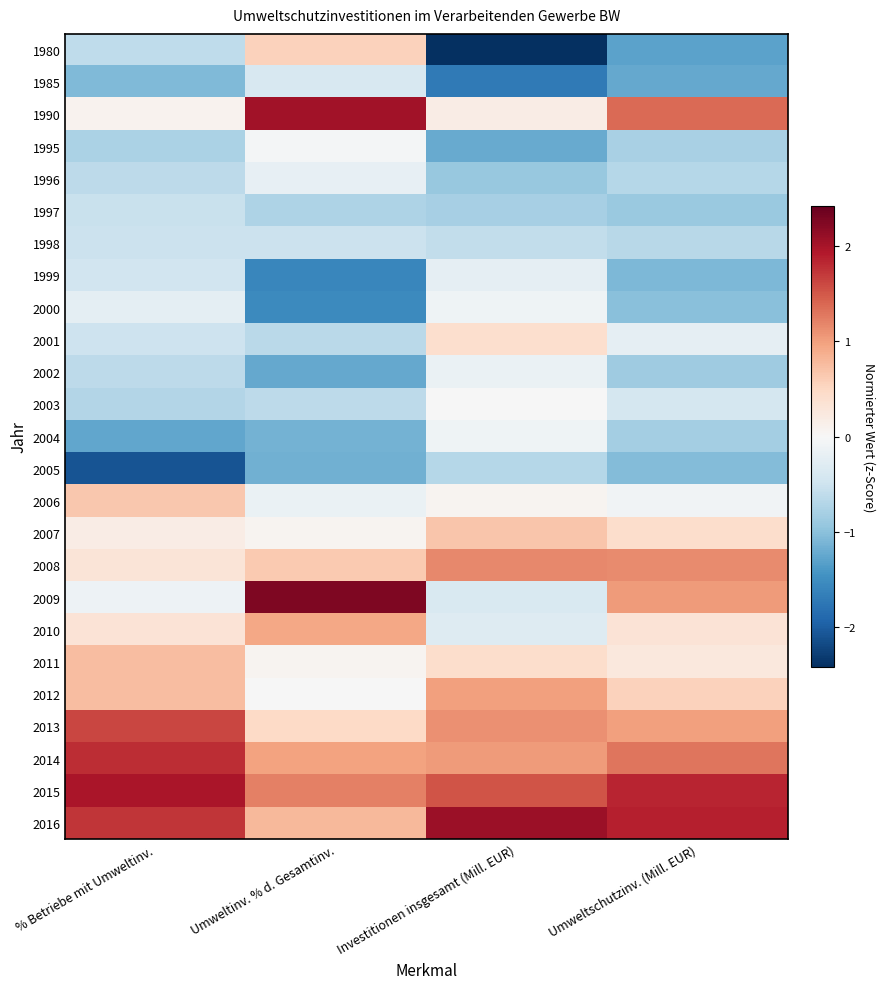

Reading left to right, what are all the values shown in this chart?

1980: % Betriebe mit Umweltinv.=-0.6	Umweltinv. % d. Gesamtinv.=0.6	Investitionen insgesamt (Mill. EUR)=-2.4	Umweltschutzinv. (Mill. EUR)=-1.3
1985: % Betriebe mit Umweltinv.=-1.1	Umweltinv. % d. Gesamtinv.=-0.4	Investitionen insgesamt (Mill. EUR)=-1.7	Umweltschutzinv. (Mill. EUR)=-1.2
1990: % Betriebe mit Umweltinv.=0.1	Umweltinv. % d. Gesamtinv.=2.0	Investitionen insgesamt (Mill. EUR)=0.2	Umweltschutzinv. (Mill. EUR)=1.4
1995: % Betriebe mit Umweltinv.=-0.8	Umweltinv. % d. Gesamtinv.=-0.1	Investitionen insgesamt (Mill. EUR)=-1.2	Umweltschutzinv. (Mill. EUR)=-0.8
1996: % Betriebe mit Umweltinv.=-0.6	Umweltinv. % d. Gesamtinv.=-0.2	Investitionen insgesamt (Mill. EUR)=-0.9	Umweltschutzinv. (Mill. EUR)=-0.7
1997: % Betriebe mit Umweltinv.=-0.5	Umweltinv. % d. Gesamtinv.=-0.7	Investitionen insgesamt (Mill. EUR)=-0.8	Umweltschutzinv. (Mill. EUR)=-0.9
1998: % Betriebe mit Umweltinv.=-0.5	Umweltinv. % d. Gesamtinv.=-0.5	Investitionen insgesamt (Mill. EUR)=-0.6	Umweltschutzinv. (Mill. EUR)=-0.7
1999: % Betriebe mit Umweltinv.=-0.5	Umweltinv. % d. Gesamtinv.=-1.6	Investitionen insgesamt (Mill. EUR)=-0.2	Umweltschutzinv. (Mill. EUR)=-1.1
2000: % Betriebe mit Umweltinv.=-0.2	Umweltinv. % d. Gesamtinv.=-1.5	Investitionen insgesamt (Mill. EUR)=-0.1	Umweltschutzinv. (Mill. EUR)=-1.0
2001: % Betriebe mit Umweltinv.=-0.5	Umweltinv. % d. Gesamtinv.=-0.6	Investitionen insgesamt (Mill. EUR)=0.4	Umweltschutzinv. (Mill. EUR)=-0.2
2002: % Betriebe mit Umweltinv.=-0.6	Umweltinv. % d. Gesamtinv.=-1.2	Investitionen insgesamt (Mill. EUR)=-0.2	Umweltschutzinv. (Mill. EUR)=-0.9
2003: % Betriebe mit Umweltinv.=-0.7	Umweltinv. % d. Gesamtinv.=-0.6	Investitionen insgesamt (Mill. EUR)=-0.0	Umweltschutzinv. (Mill. EUR)=-0.4
2004: % Betriebe mit Umweltinv.=-1.3	Umweltinv. % d. Gesamtinv.=-1.1	Investitionen insgesamt (Mill. EUR)=-0.1	Umweltschutzinv. (Mill. EUR)=-0.8
2005: % Betriebe mit Umweltinv.=-2.1	Umweltinv. % d. Gesamtinv.=-1.2	Investitionen insgesamt (Mill. EUR)=-0.7	Umweltschutzinv. (Mill. EUR)=-1.1
2006: % Betriebe mit Umweltinv.=0.7	Umweltinv. % d. Gesamtinv.=-0.2	Investitionen insgesamt (Mill. EUR)=0.1	Umweltschutzinv. (Mill. EUR)=-0.1
2007: % Betriebe mit Umweltinv.=0.2	Umweltinv. % d. Gesamtinv.=0.1	Investitionen insgesamt (Mill. EUR)=0.7	Umweltschutzinv. (Mill. EUR)=0.4
2008: % Betriebe mit Umweltinv.=0.3	Umweltinv. % d. Gesamtinv.=0.6	Investitionen insgesamt (Mill. EUR)=1.2	Umweltschutzinv. (Mill. EUR)=1.1
2009: % Betriebe mit Umweltinv.=-0.1	Umweltinv. % d. Gesamtinv.=2.3	Investitionen insgesamt (Mill. EUR)=-0.4	Umweltschutzinv. (Mill. EUR)=1.0
2010: % Betriebe mit Umweltinv.=0.3	Umweltinv. % d. Gesamtinv.=0.9	Investitionen insgesamt (Mill. EUR)=-0.3	Umweltschutzinv. (Mill. EUR)=0.3
2011: % Betriebe mit Umweltinv.=0.8	Umweltinv. % d. Gesamtinv.=0.1	Investitionen insgesamt (Mill. EUR)=0.4	Umweltschutzinv. (Mill. EUR)=0.3
2012: % Betriebe mit Umweltinv.=0.7	Umweltinv. % d. Gesamtinv.=-0.0	Investitionen insgesamt (Mill. EUR)=1.0	Umweltschutzinv. (Mill. EUR)=0.6
2013: % Betriebe mit Umweltinv.=1.6	Umweltinv. % d. Gesamtinv.=0.5	Investitionen insgesamt (Mill. EUR)=1.1	Umweltschutzinv. (Mill. EUR)=1.0
2014: % Betriebe mit Umweltinv.=1.8	Umweltinv. % d. Gesamtinv.=1.0	Investitionen insgesamt (Mill. EUR)=1.0	Umweltschutzinv. (Mill. EUR)=1.3
2015: % Betriebe mit Umweltinv.=2.0	Umweltinv. % d. Gesamtinv.=1.2	Investitionen insgesamt (Mill. EUR)=1.5	Umweltschutzinv. (Mill. EUR)=1.8
2016: % Betriebe mit Umweltinv.=1.7	Umweltinv. % d. Gesamtinv.=0.8	Investitionen insgesamt (Mill. EUR)=2.1	Umweltschutzinv. (Mill. EUR)=1.9